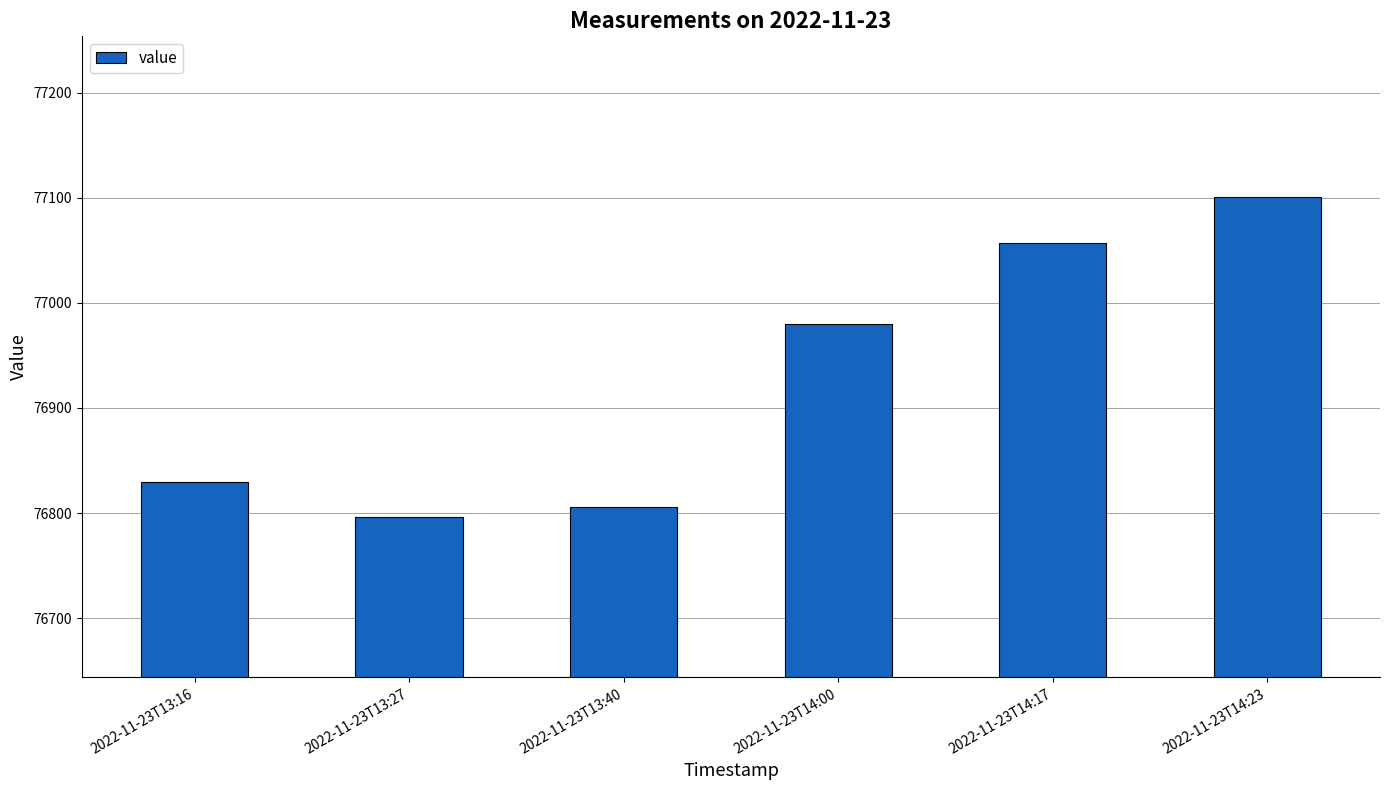

How many series are shown in this chart?

1